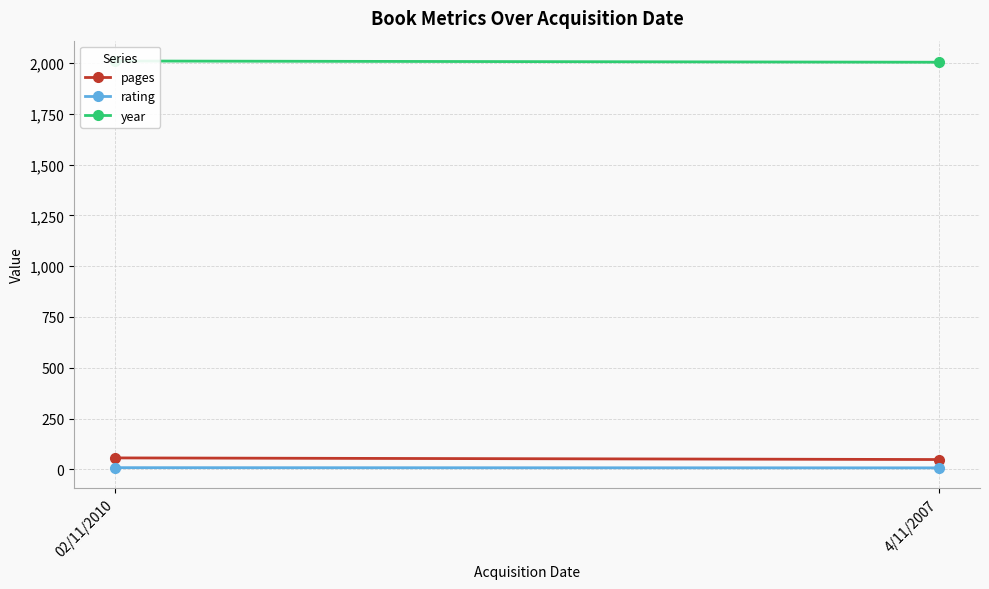

The rating series shows 8 at 02/11/2010. True or false?

True